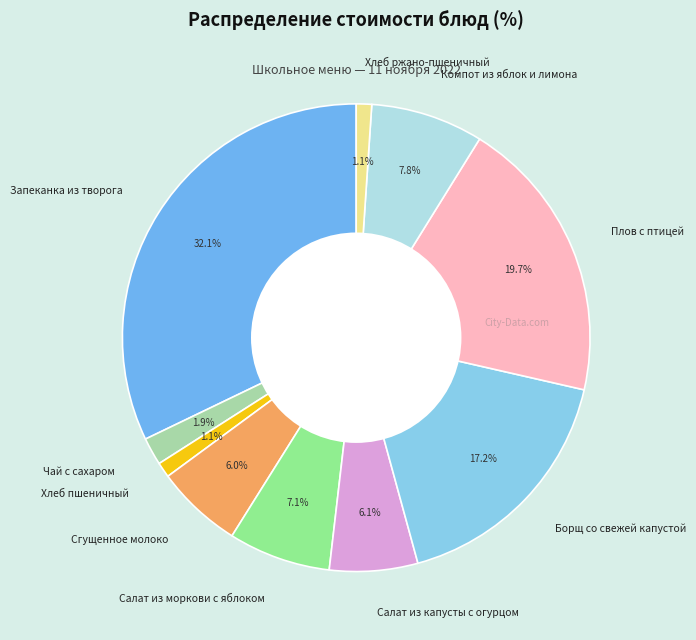

Is Хлеб пшеничный the majority of the pie?

No